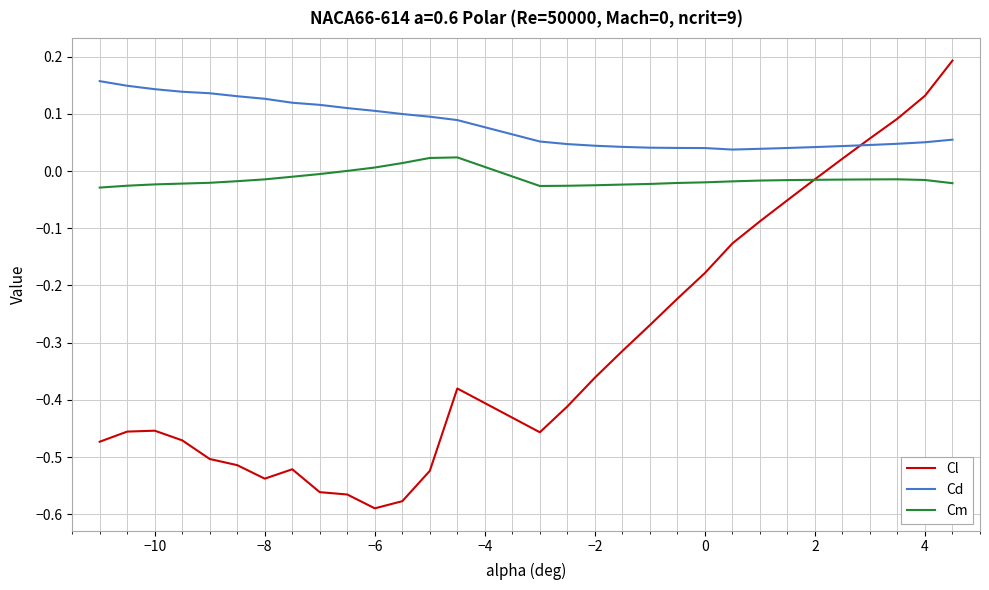

Which series has the largest total across all categories?

Cd